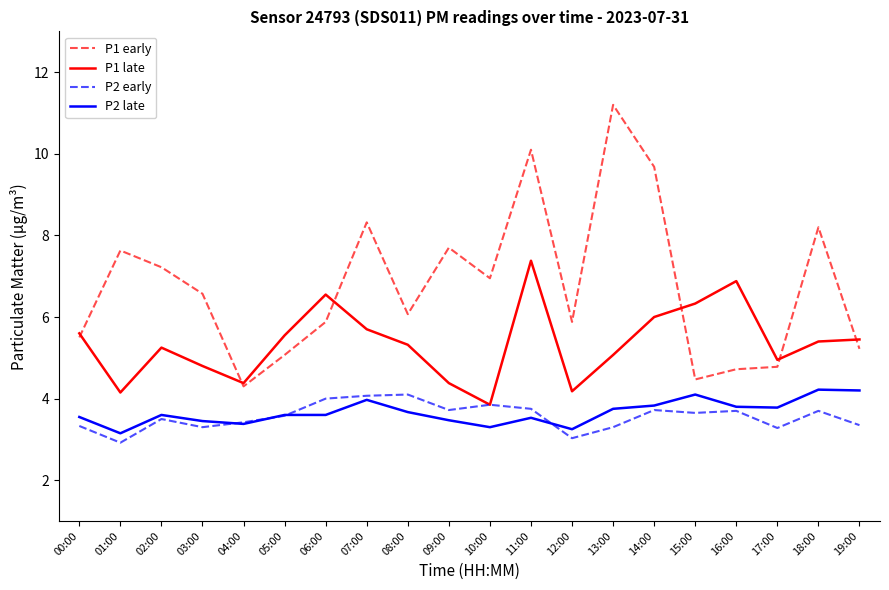

Where is the first local maximum for P1 early?

01:00